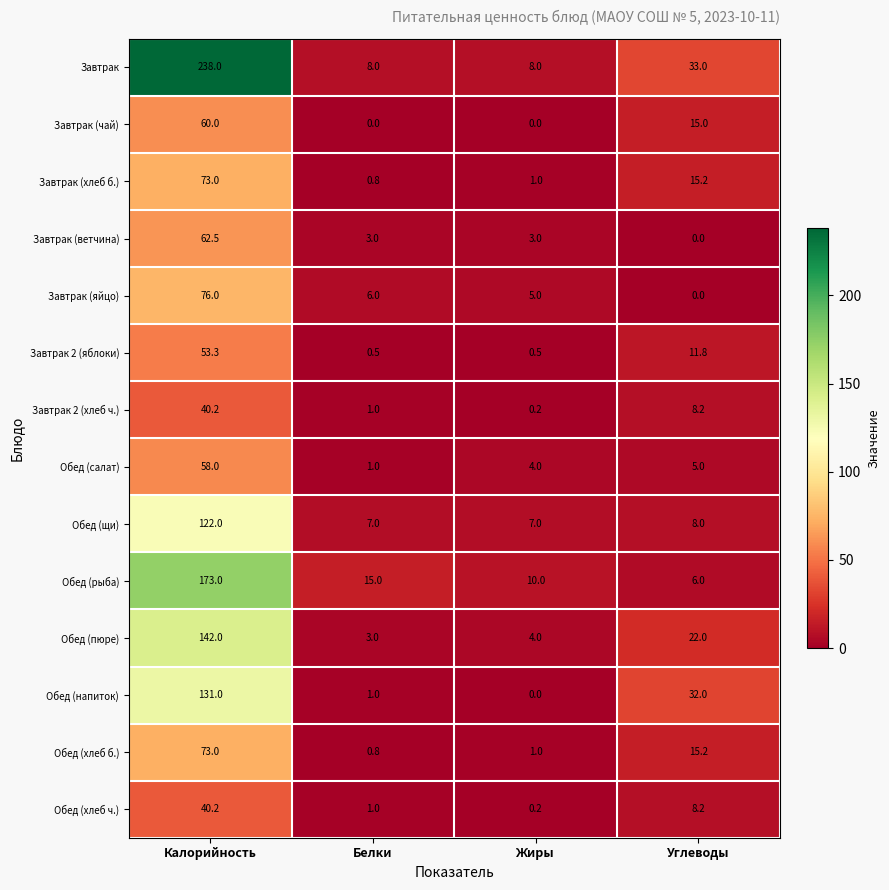

How many values in the Обед (щи) series are below 8?

2